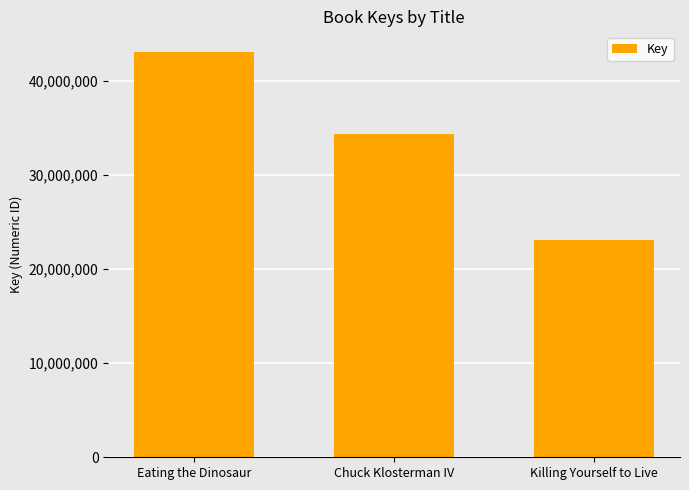

Read the value at Eating the Dinosaur, to the nearest 10.

43156510